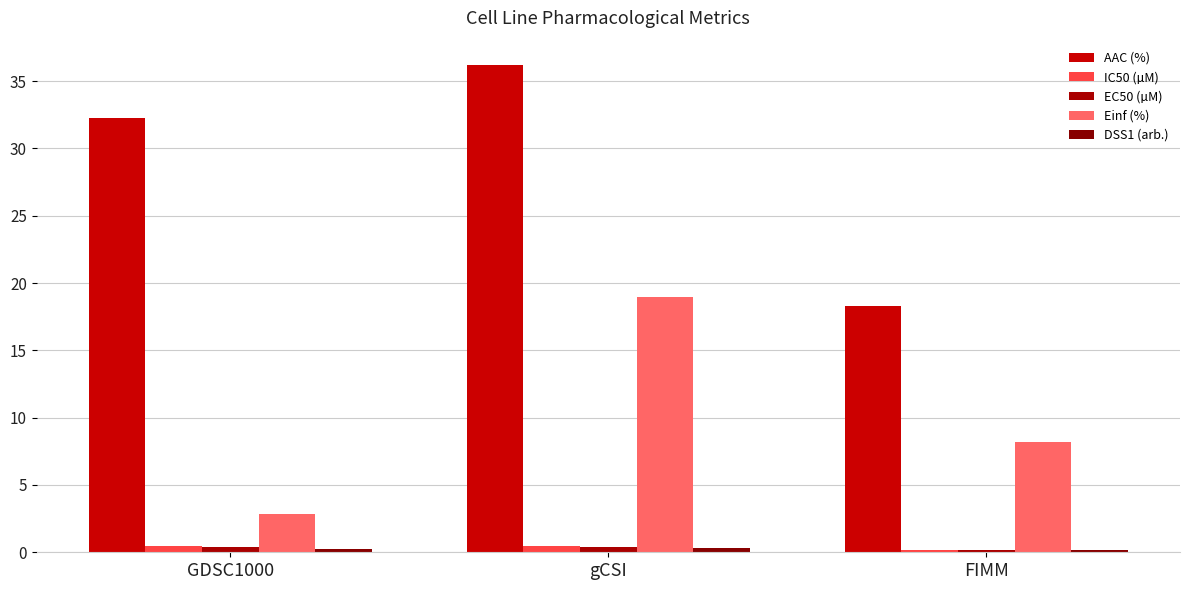

List the labels in order of IC50 (µM) value, largest first.

gCSI, GDSC1000, FIMM